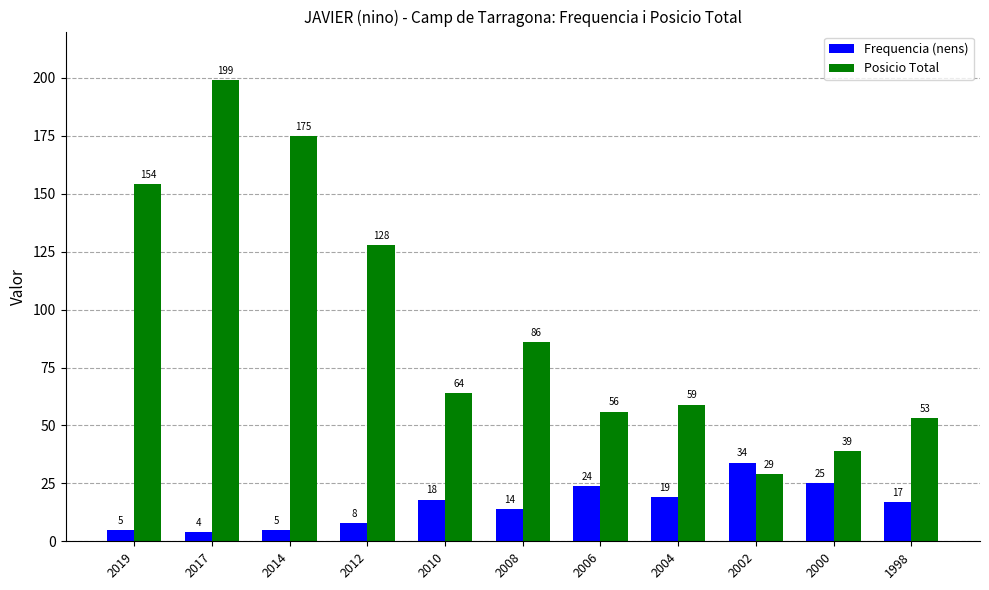

What is the lowest value of the Frequencia (nens) series?

4